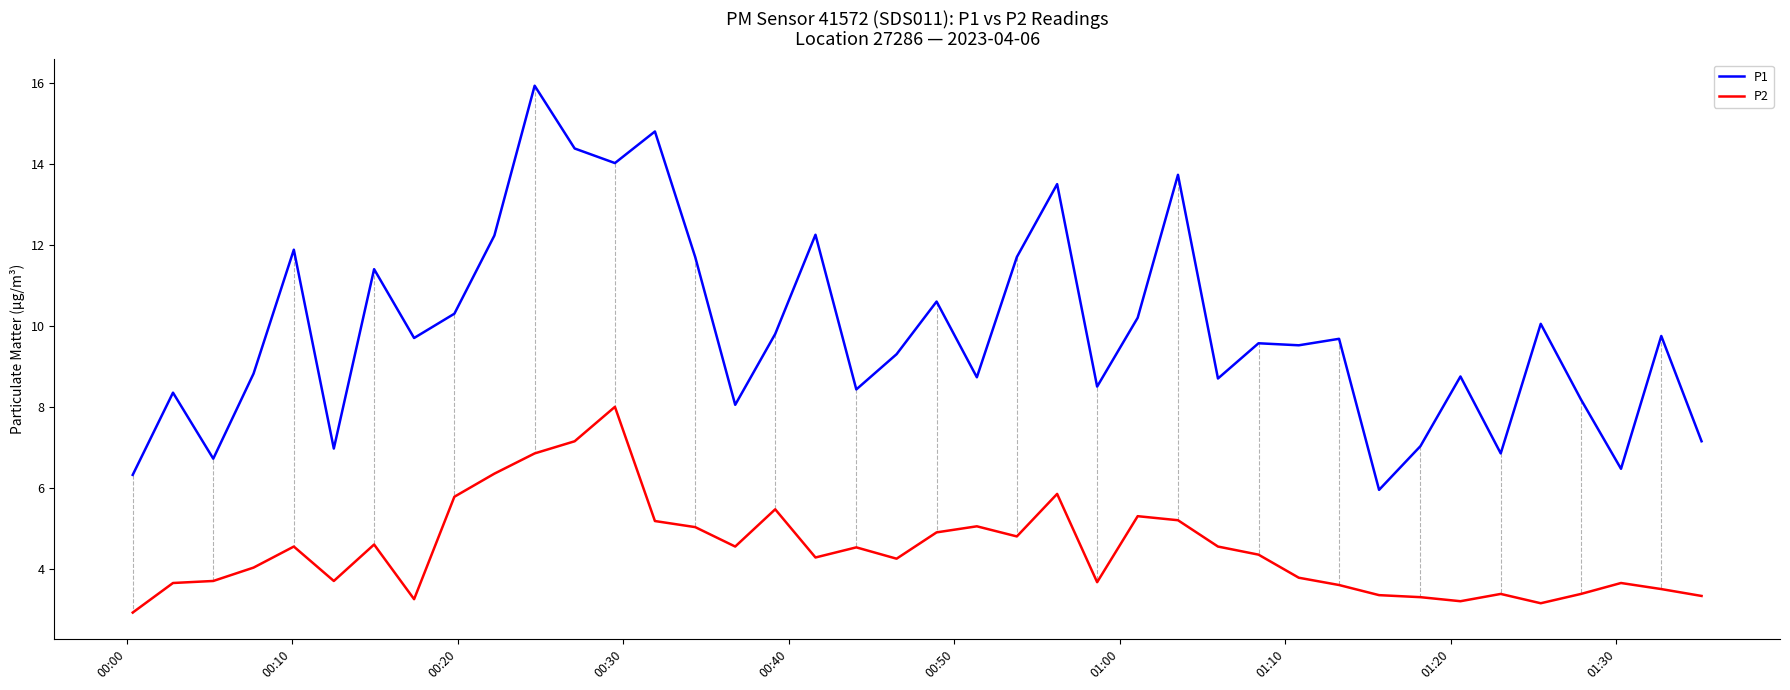

What is the sum of all P2 values?

179.1